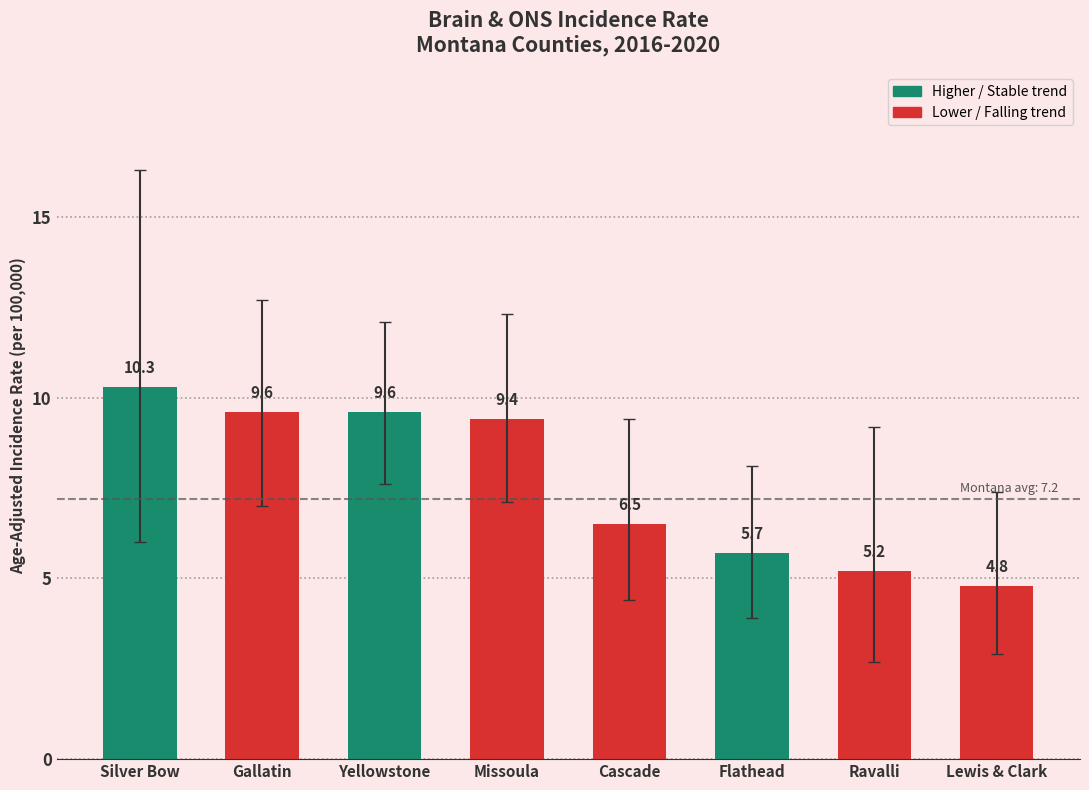

The chart shows a value of 3.2 at Flathead. True or false?

False